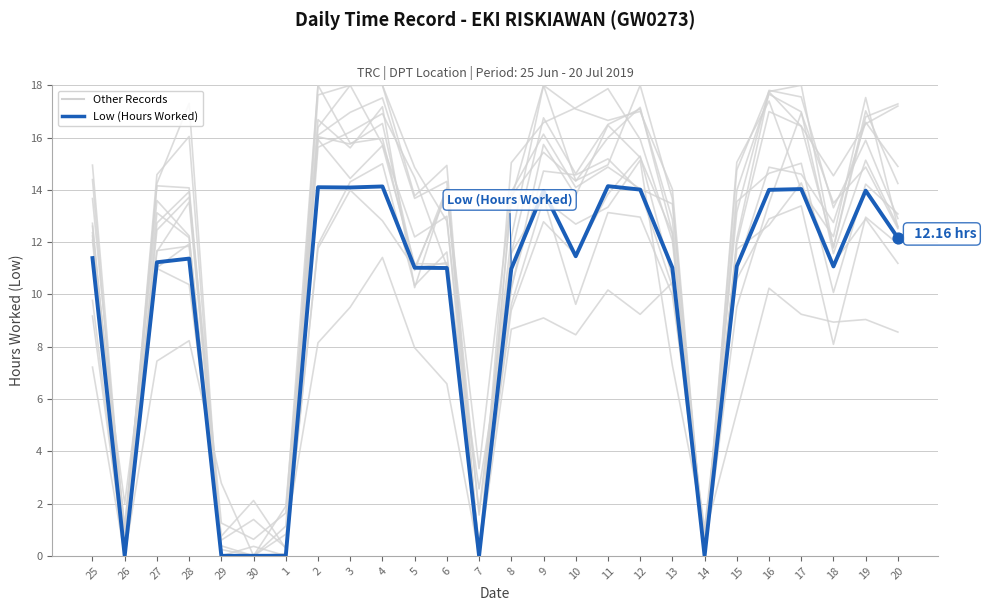

Which series contains the highest Y value?

Other Records